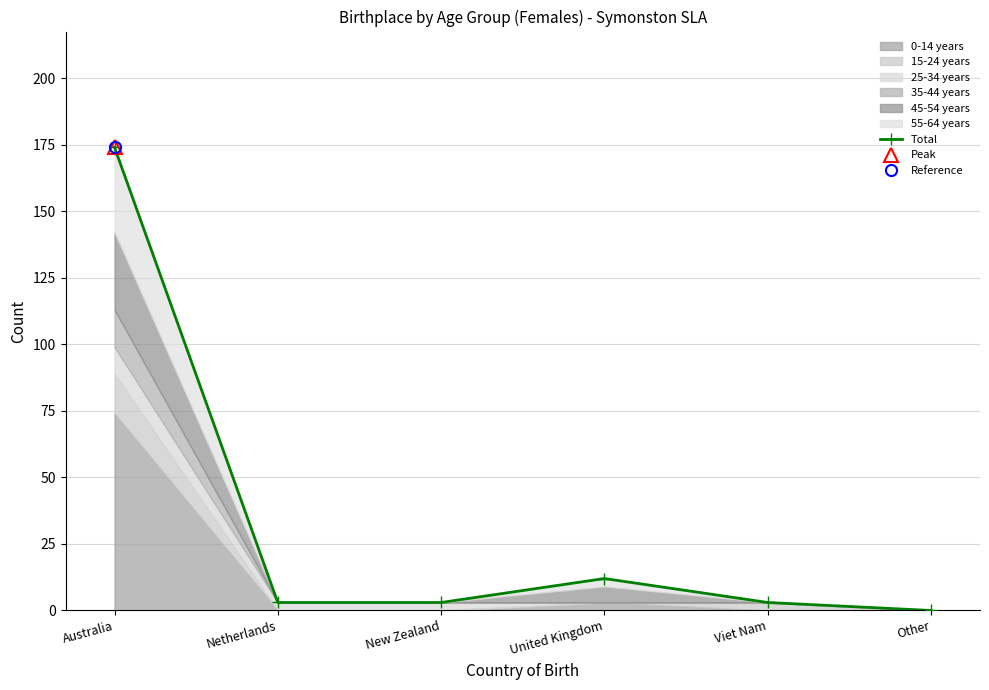

What is the change in value from Netherlands to Other?

-3